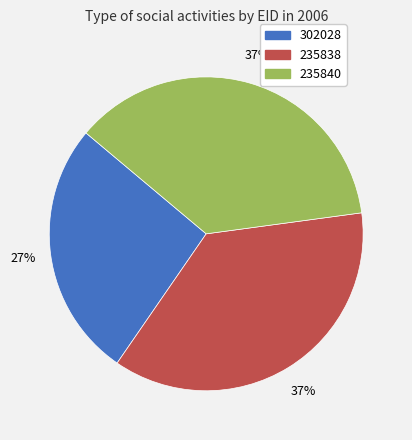

Does 235840 account for over 50% of the chart?

No